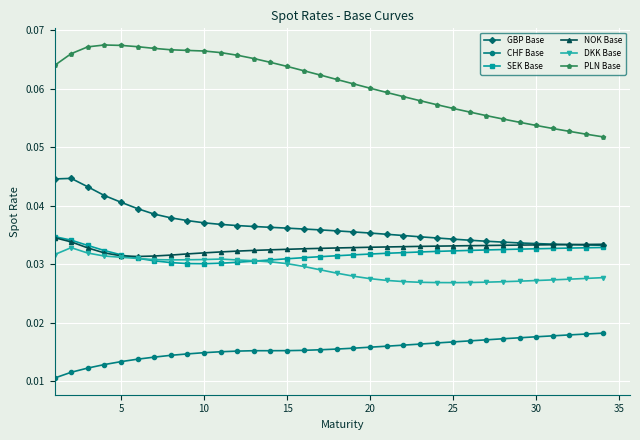

True or false: GBP Base and DKK Base intersect in this chart.

False